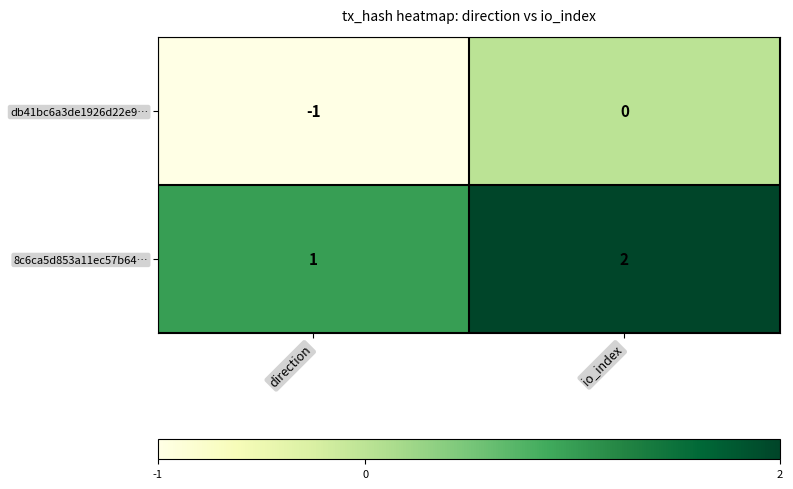

The db41bc6a3de1926d22e9… series shows 0 at direction. True or false?

False